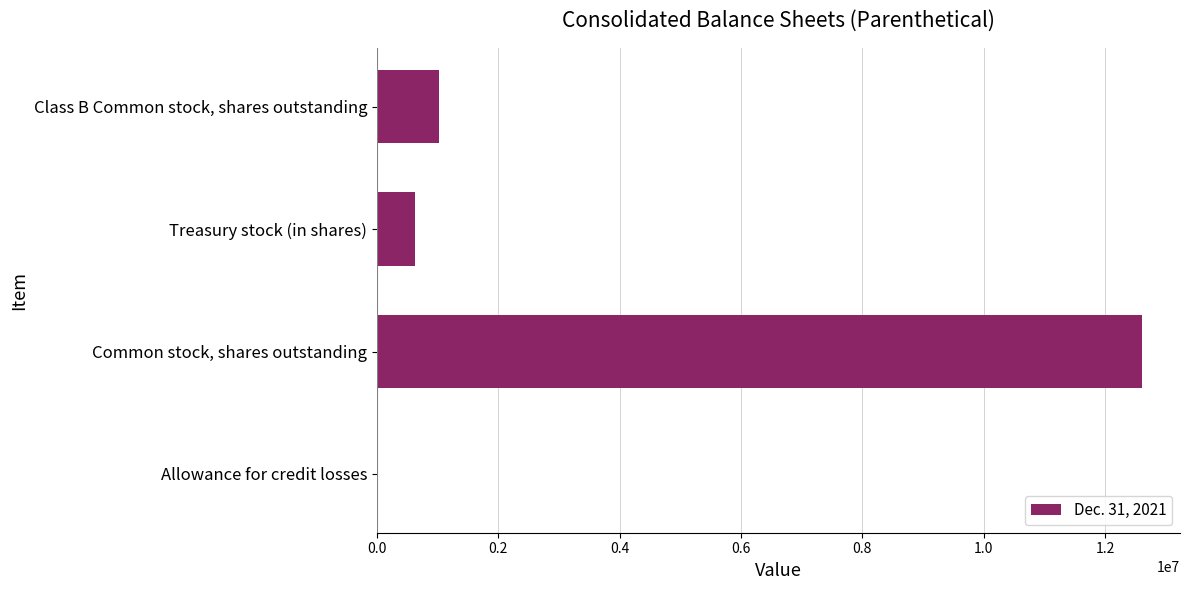

What is the greatest value displayed?

12603220